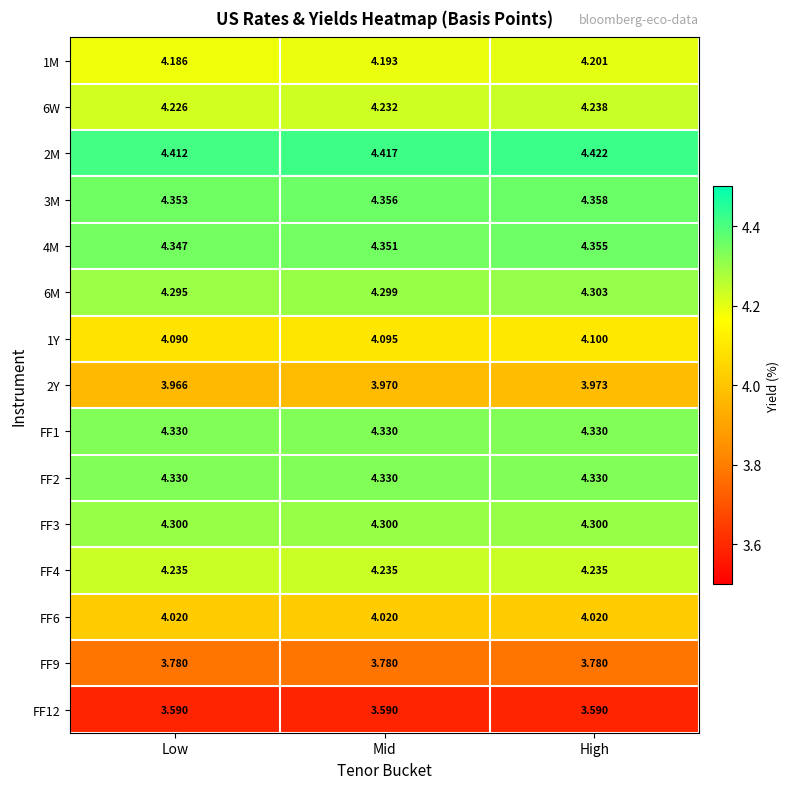

What is the total value across all series at Low?

62.5